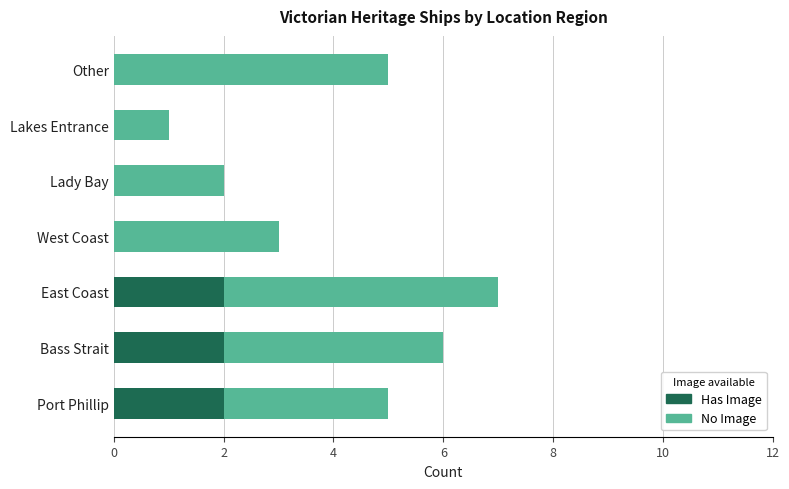

What is the total value across all series at Port Phillip?

5